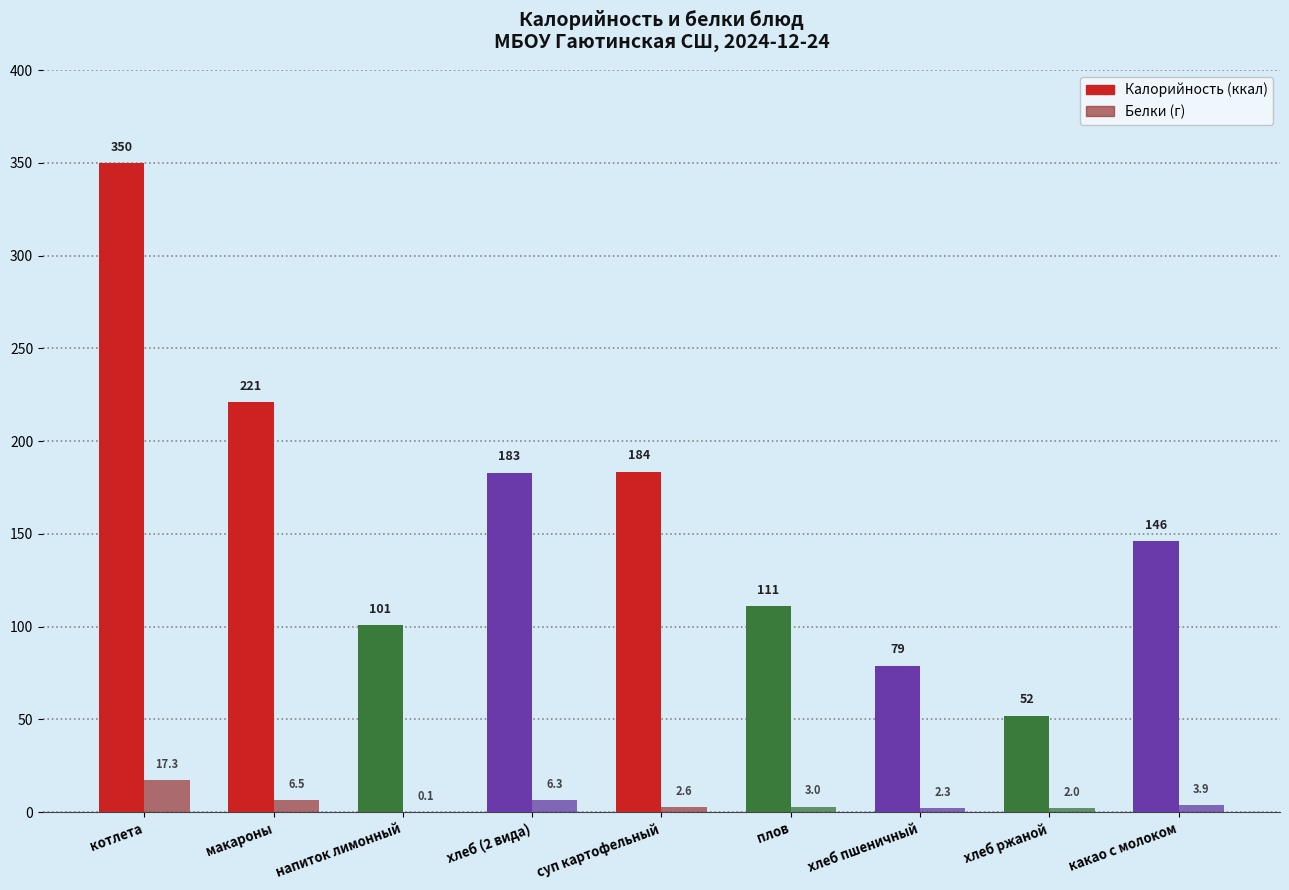

What is the total value across all series at плов?

114.0